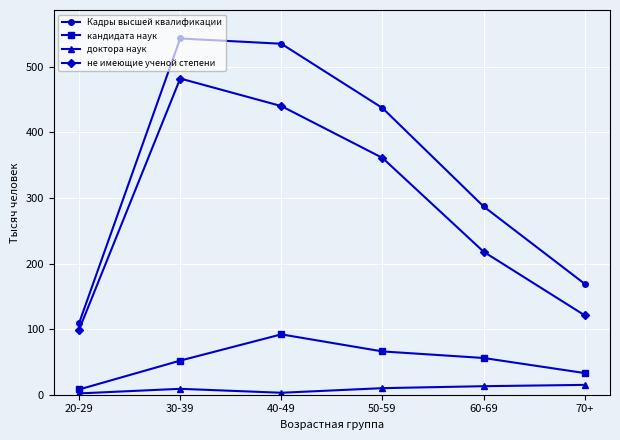

True or false: не имеющие ученой степени has more than 2 points higher than both neighbors.

False